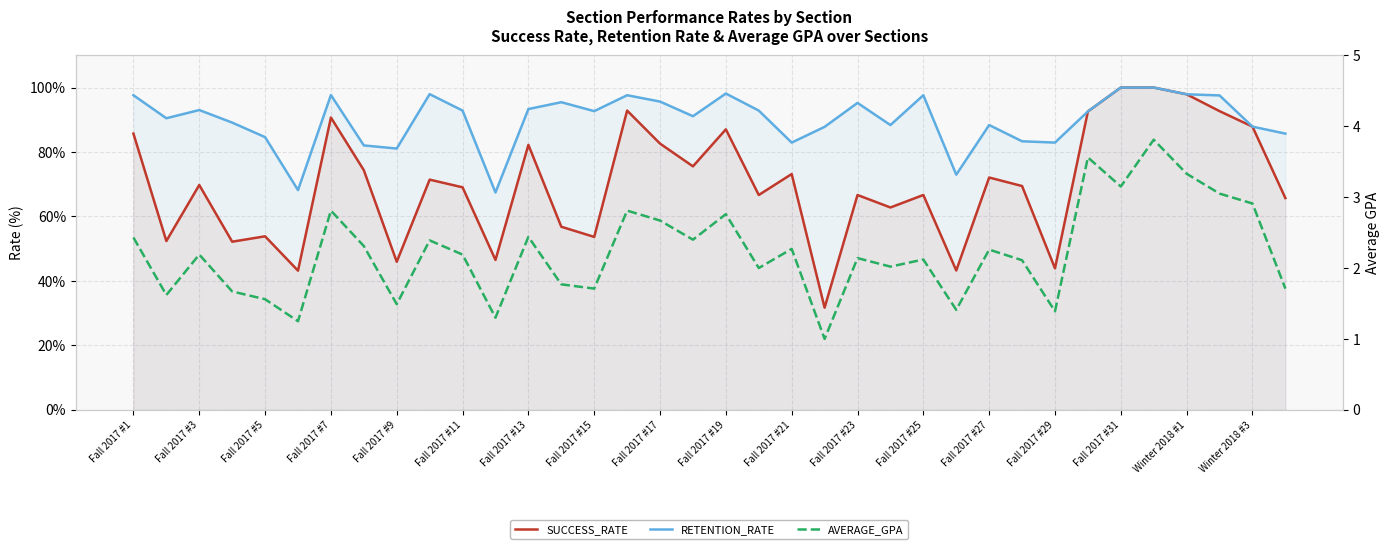

Is it true that AVERAGE_GPA equals 2.3 at Fall 2017 #21?

True